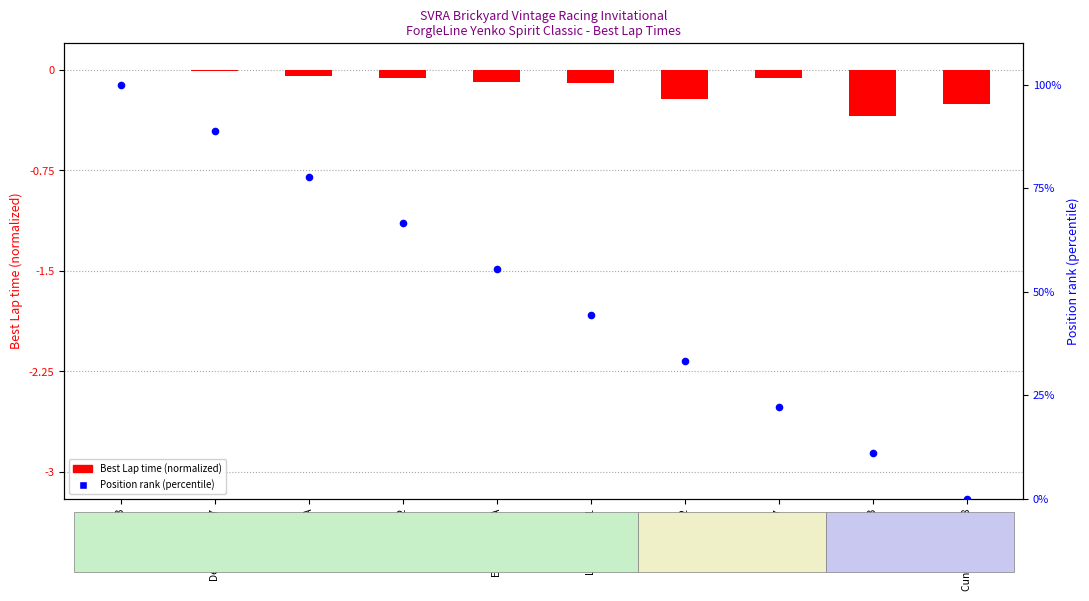

Is the value of Best Lap time (normalized) at Hand #42 greater than the value of Position rank (percentile) at Hand #42?

No